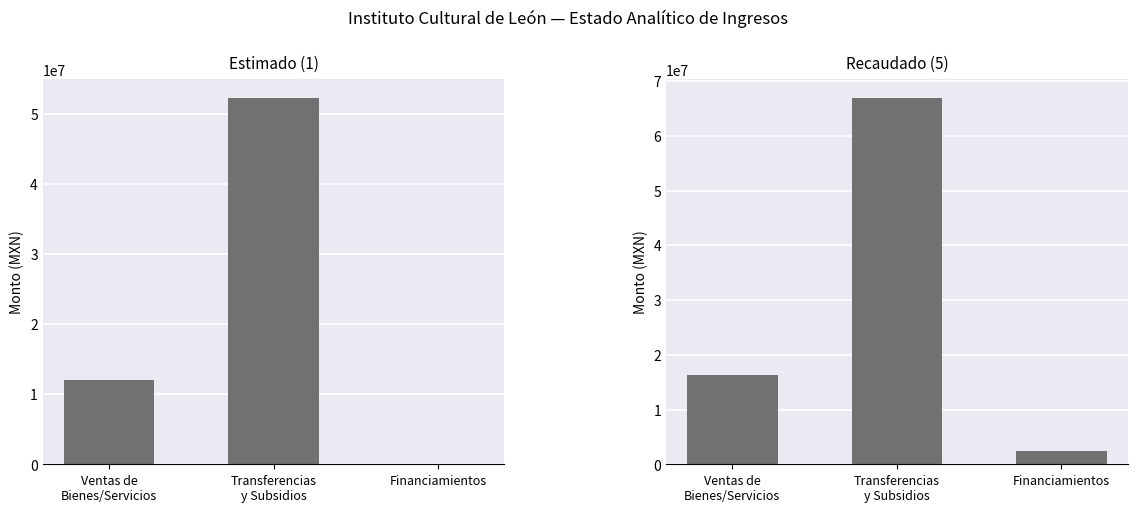

Rank the categories by Estimado (1) value from highest to lowest.

Transferencias
y Subsidios, Ventas de
Bienes/Servicios, Financiamientos